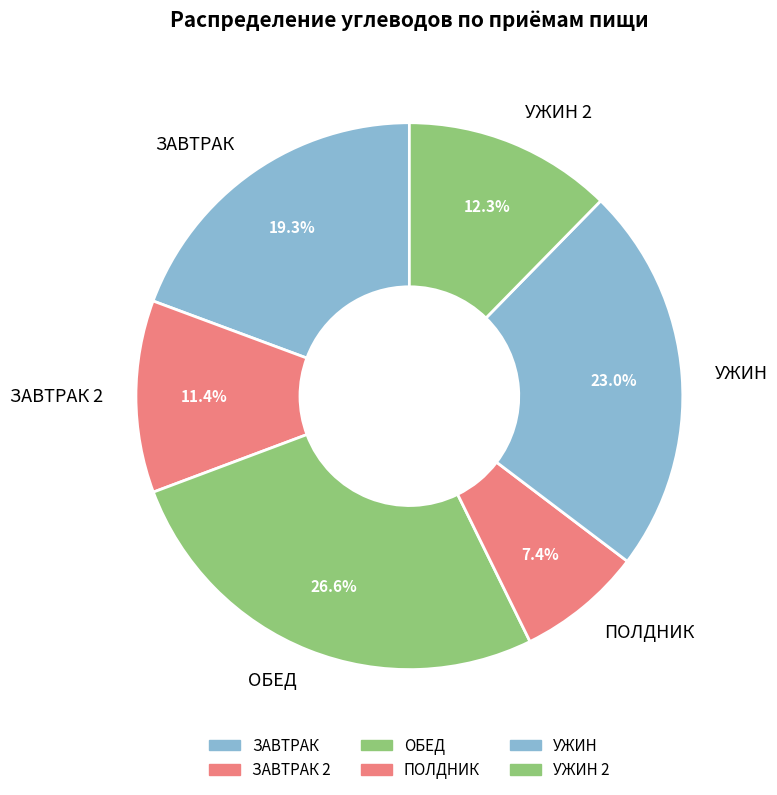

Combined, what portion of the pie is ЗАВТРАК 2 and ПОЛДНИК?

18.8%